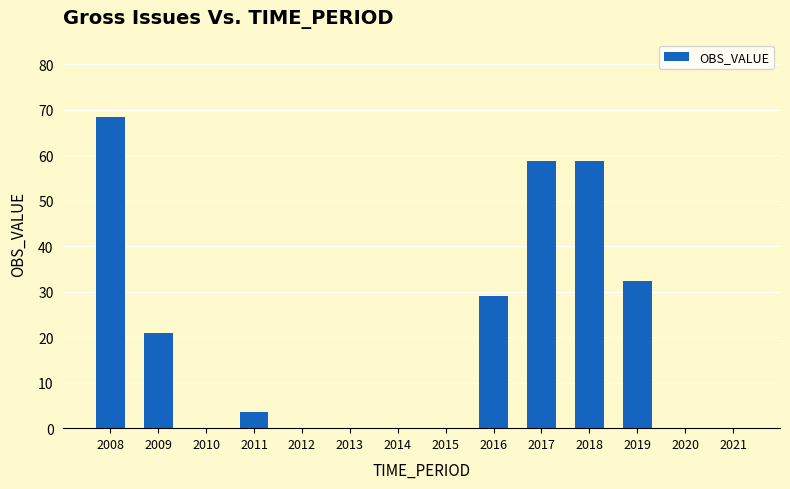

Reading left to right, extract all data points from this chart.

68.3	20.9	0.0	3.6	0.0	0.0	0.0	0.0	29.1	58.7	58.7	32.3	0.0	0.0